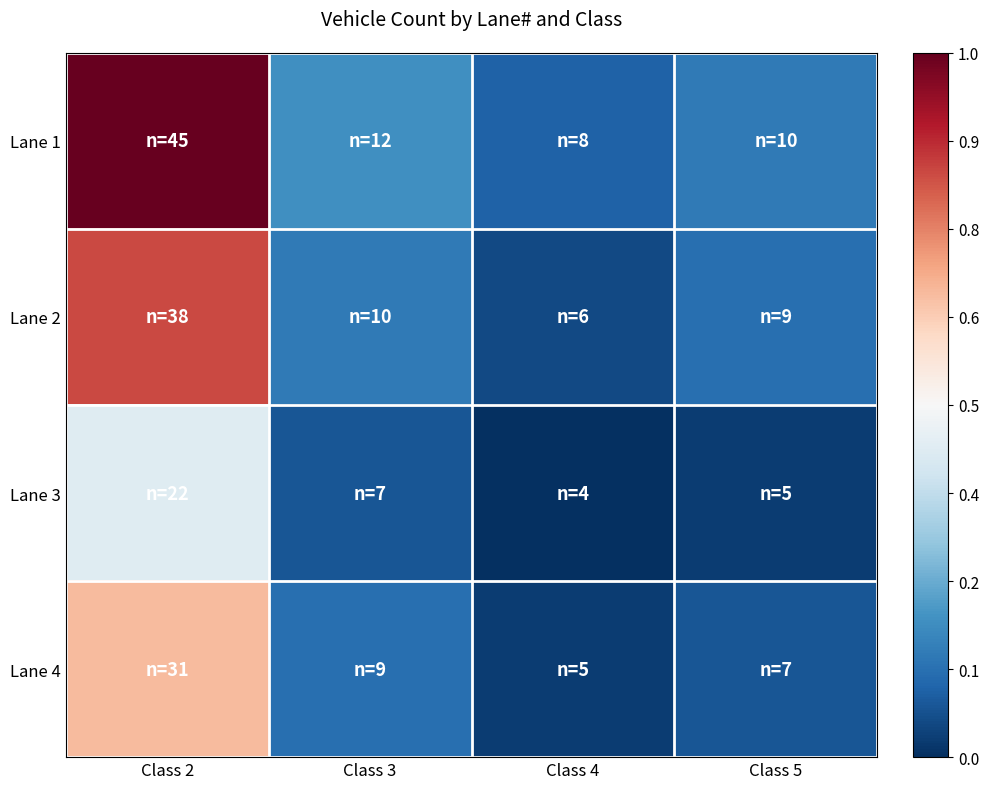

Reading left to right, list all the values displayed in this chart.

Lane 1: Class 2=1.0	Class 3=0.2	Class 4=0.1	Class 5=0.1
Lane 2: Class 2=0.8	Class 3=0.1	Class 4=0.0	Class 5=0.1
Lane 3: Class 2=0.4	Class 3=0.1	Class 4=0.0	Class 5=0.0
Lane 4: Class 2=0.7	Class 3=0.1	Class 4=0.0	Class 5=0.1